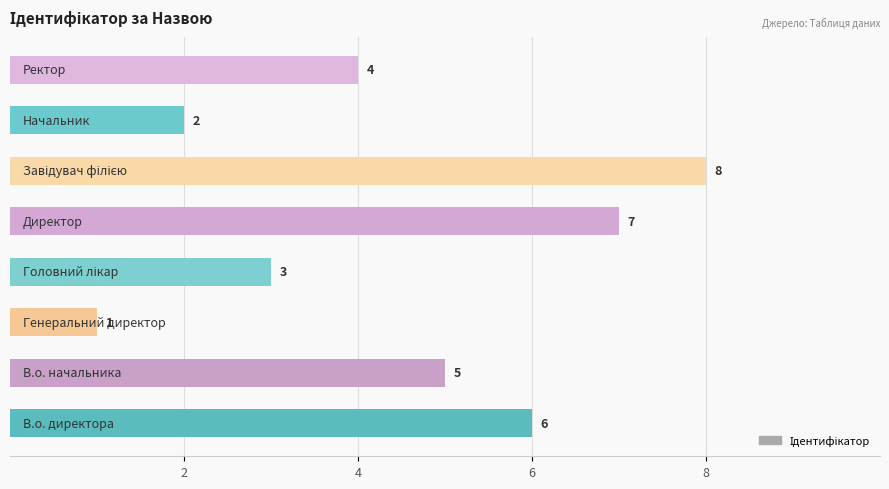

What is the sum of all values?

36